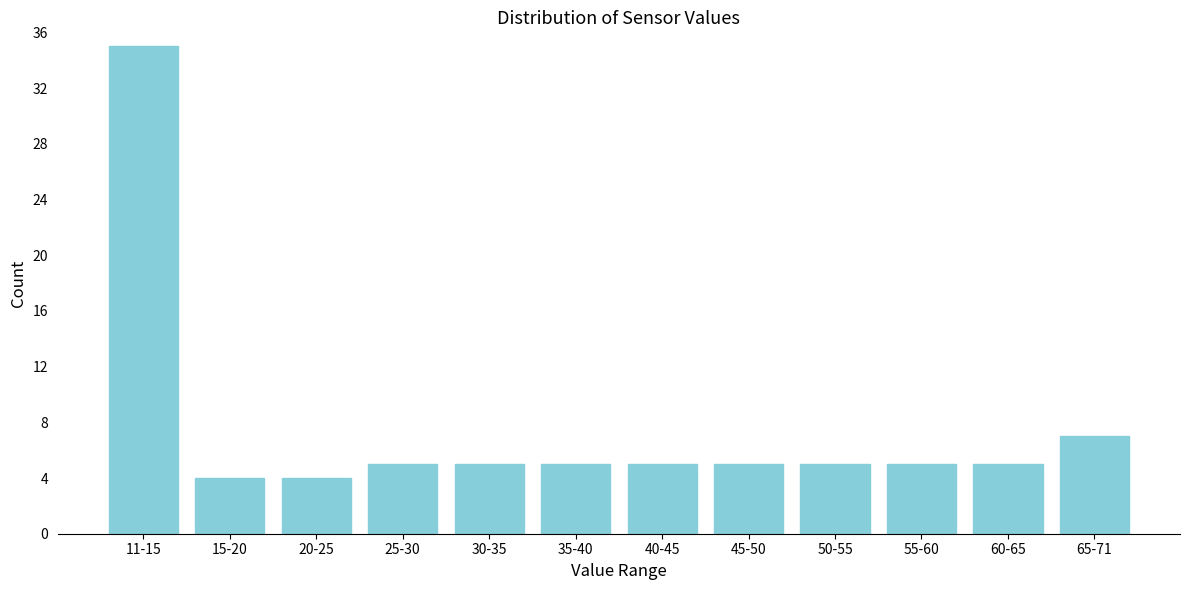

Reading left to right, transcribe all the data shown in this chart.

11-15=35	15-20=4	20-25=4	25-30=5	30-35=5	35-40=5	40-45=5	45-50=5	50-55=5	55-60=5	60-65=5	65-71=7